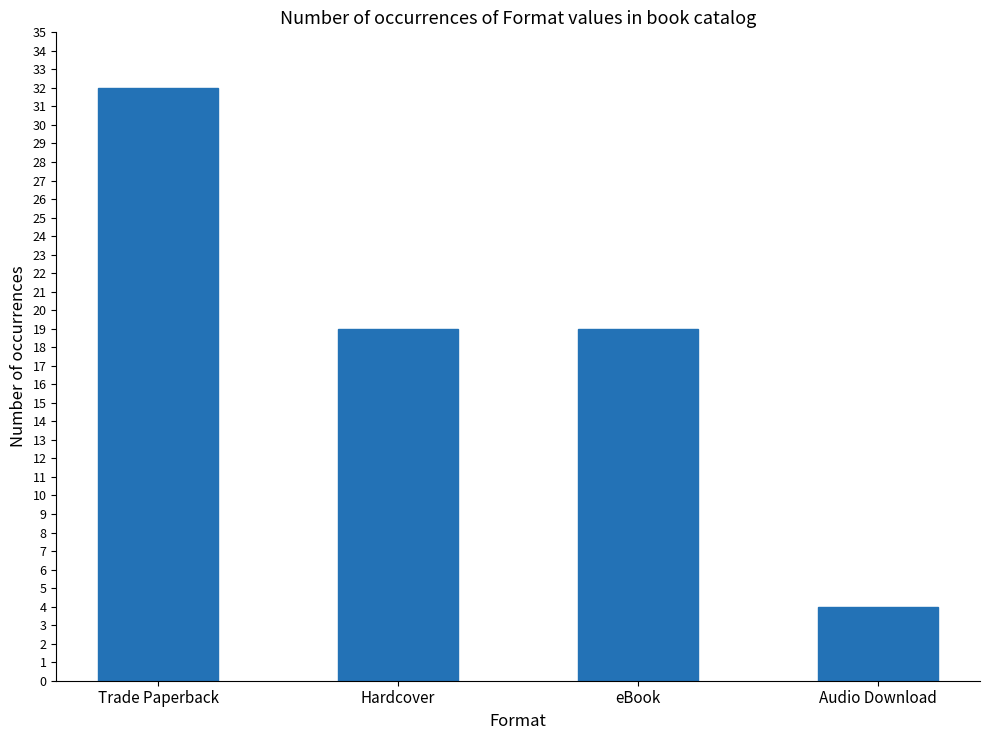

What is the change in value from eBook to Audio Download?

-15